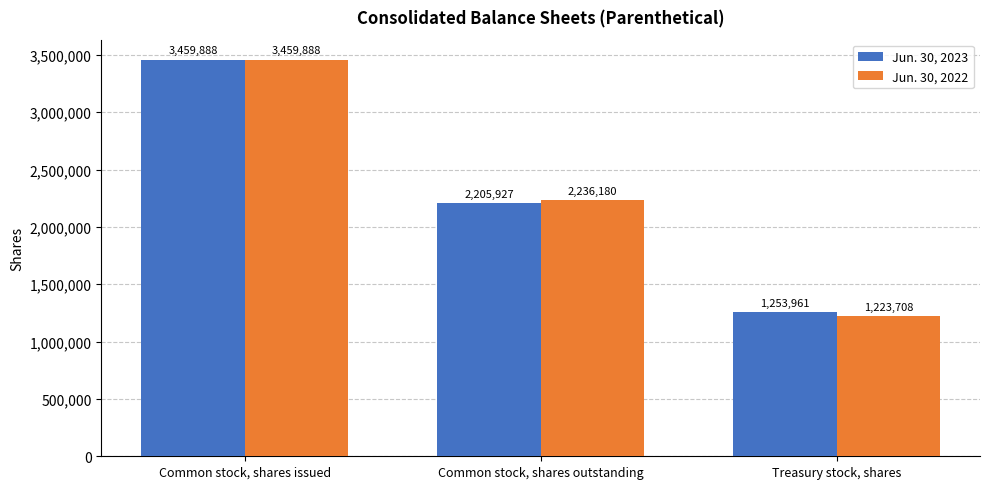

How many distinct data groups are displayed?

2